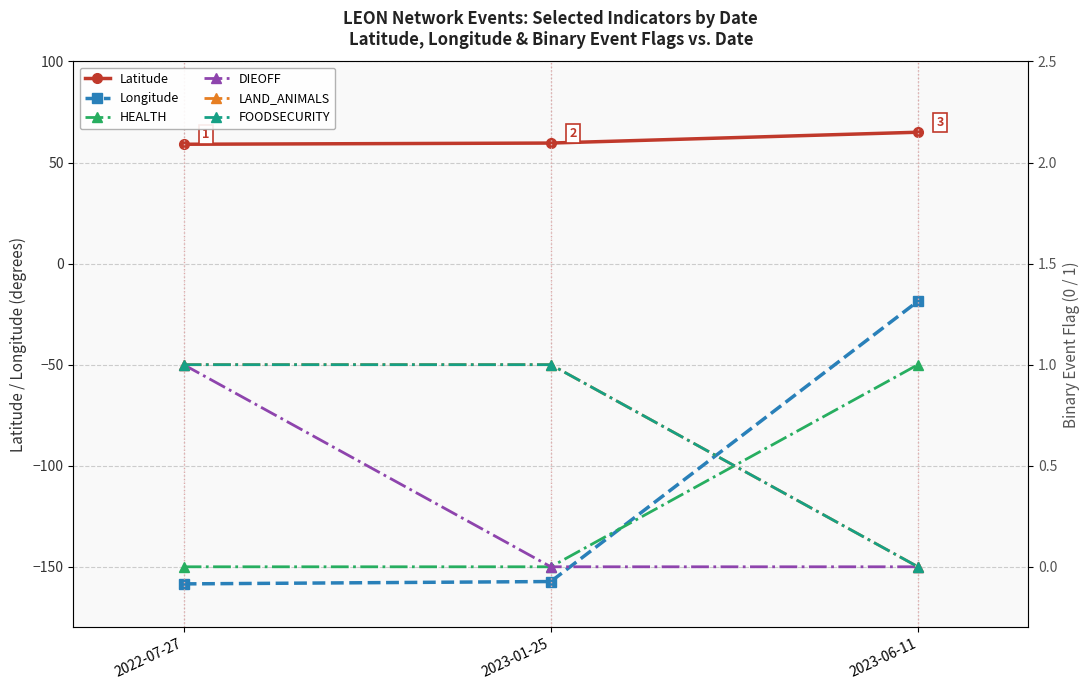

What is the difference between the highest and lowest values at 2023-06-11?

83.6